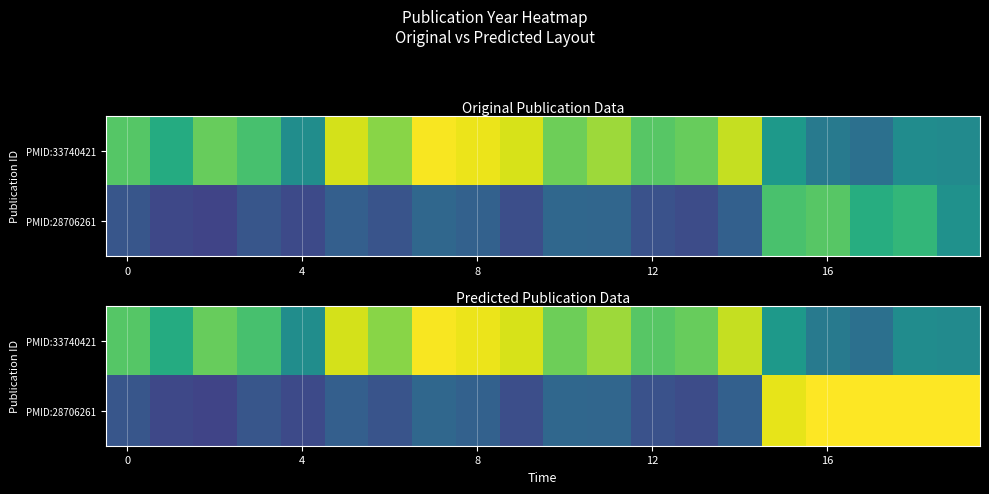

At which category is the sum across all series the highest?

19